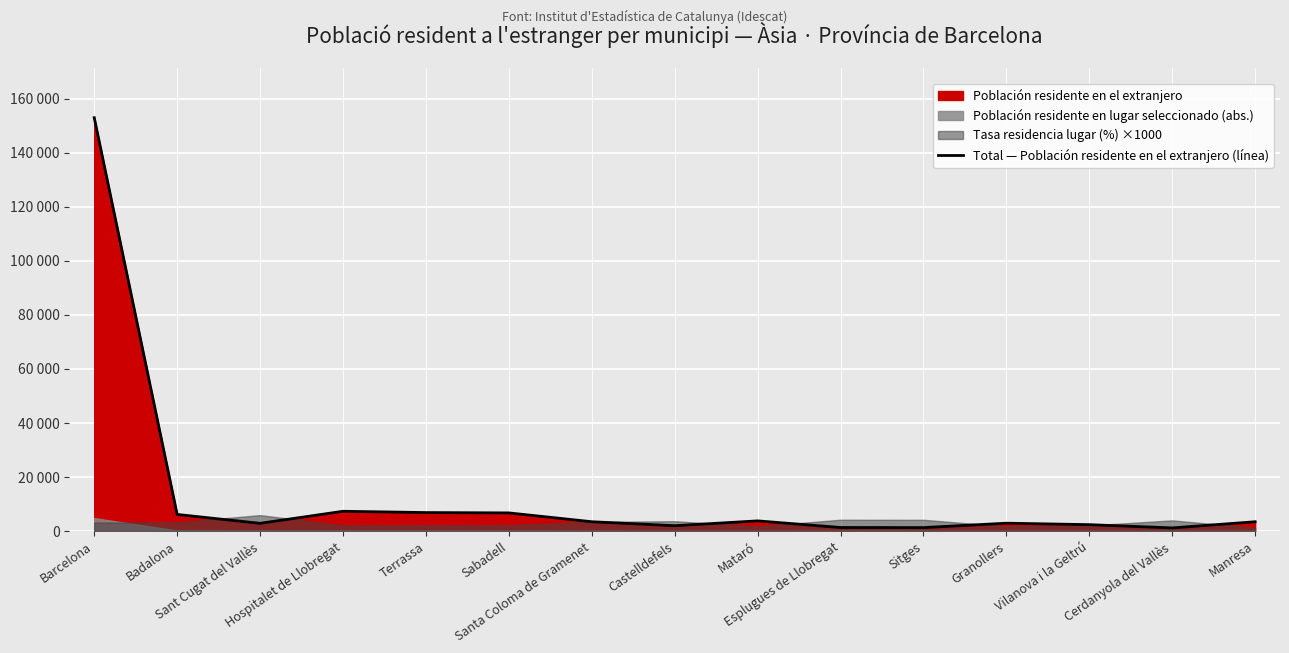

What is the sum of the values at Badalona and Sitges?

7382